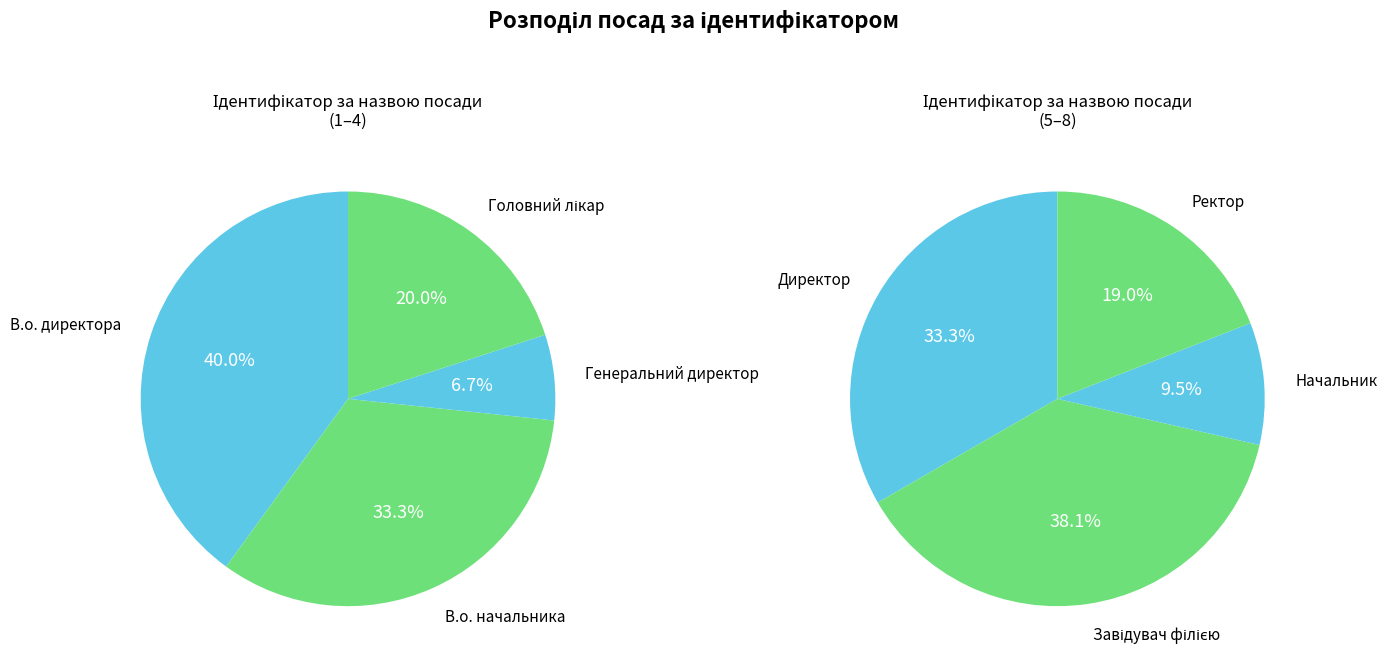

Is there any slice that represents more than half of the pie?

No